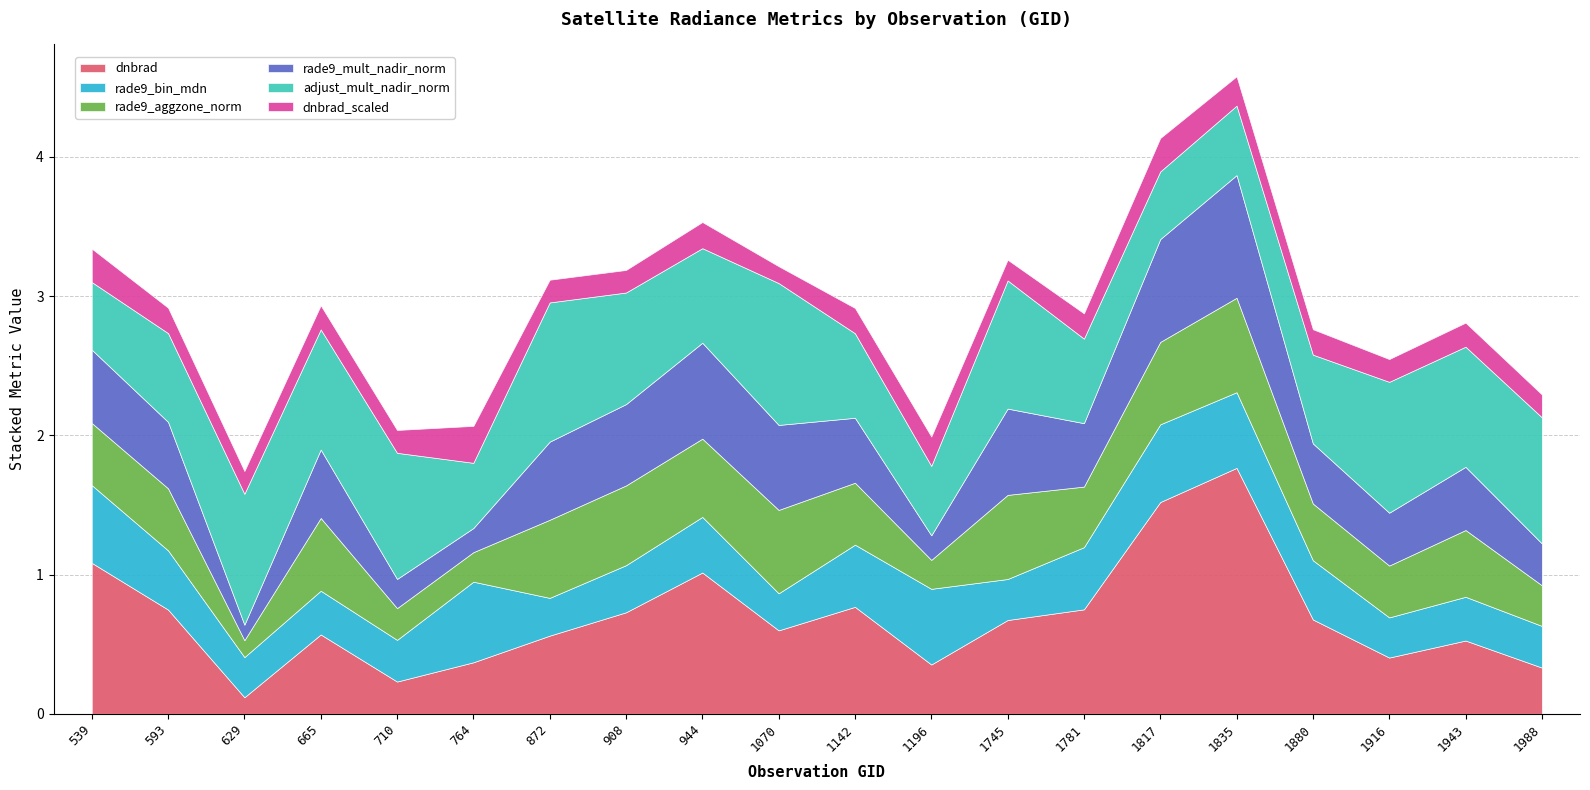

How many lines are shown in the chart?

6